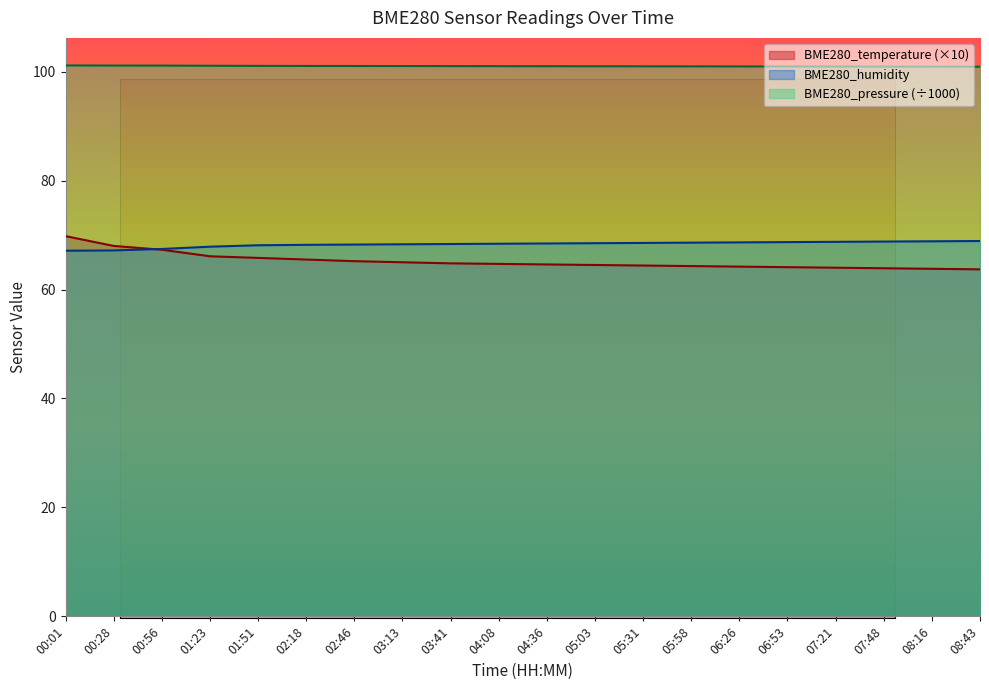

Reading left to right, transcribe all the data shown in this chart.

BME280_temperature: 00:01=69.8	00:28=68.0	00:56=67.3	01:23=66.1	01:51=65.8	02:18=65.5	02:46=65.2	03:13=65.0	03:41=64.8	04:08=64.7	04:36=64.6	05:03=64.5	05:31=64.4	05:58=64.3	06:26=64.2	06:53=64.1	07:21=64.0	07:48=63.9	08:16=63.8	08:43=63.7
BME280_humidity: 00:01=67.1	00:28=67.2	00:56=67.4	01:23=67.9	01:51=68.1	02:18=68.2	02:46=68.2	03:13=68.3	03:41=68.3	04:08=68.4	04:36=68.5	05:03=68.5	05:31=68.5	05:58=68.6	06:26=68.7	06:53=68.7	07:21=68.8	07:48=68.8	08:16=68.8	08:43=68.9
BME280_pressure: 00:01=101.1	00:28=101.1	00:56=101.1	01:23=101.1	01:51=101.1	02:18=101.0	02:46=101.0	03:13=101.0	03:41=101.0	04:08=101.0	04:36=101.0	05:03=101.0	05:31=101.0	05:58=101.0	06:26=101.0	06:53=100.9	07:21=100.9	07:48=100.9	08:16=100.9	08:43=100.9